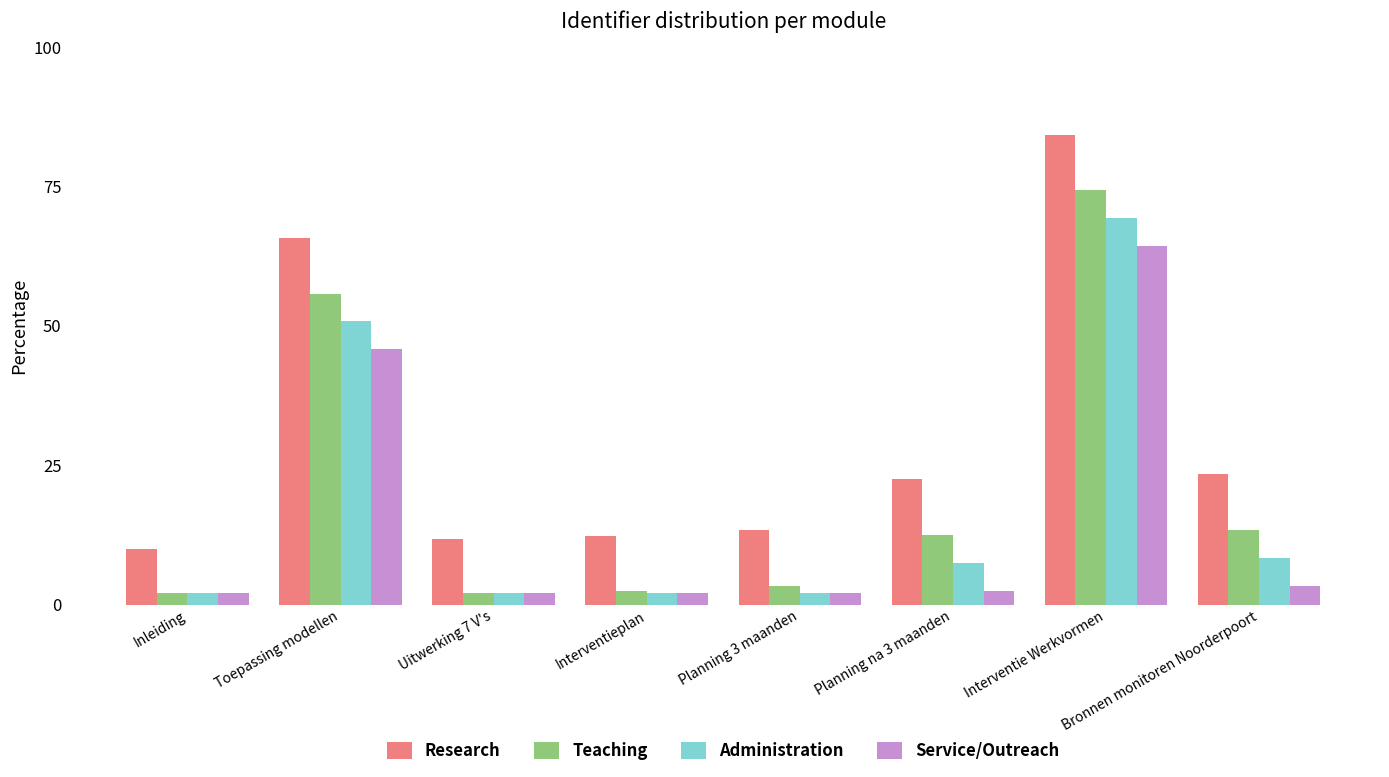

Rank the series by their average value, from highest to lowest.

Research, Teaching, Administration, Service/Outreach